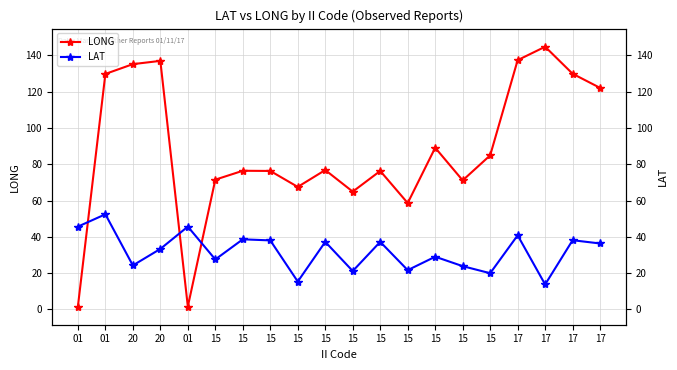

The value of LAT at 15 is 9.4. True or false?

False